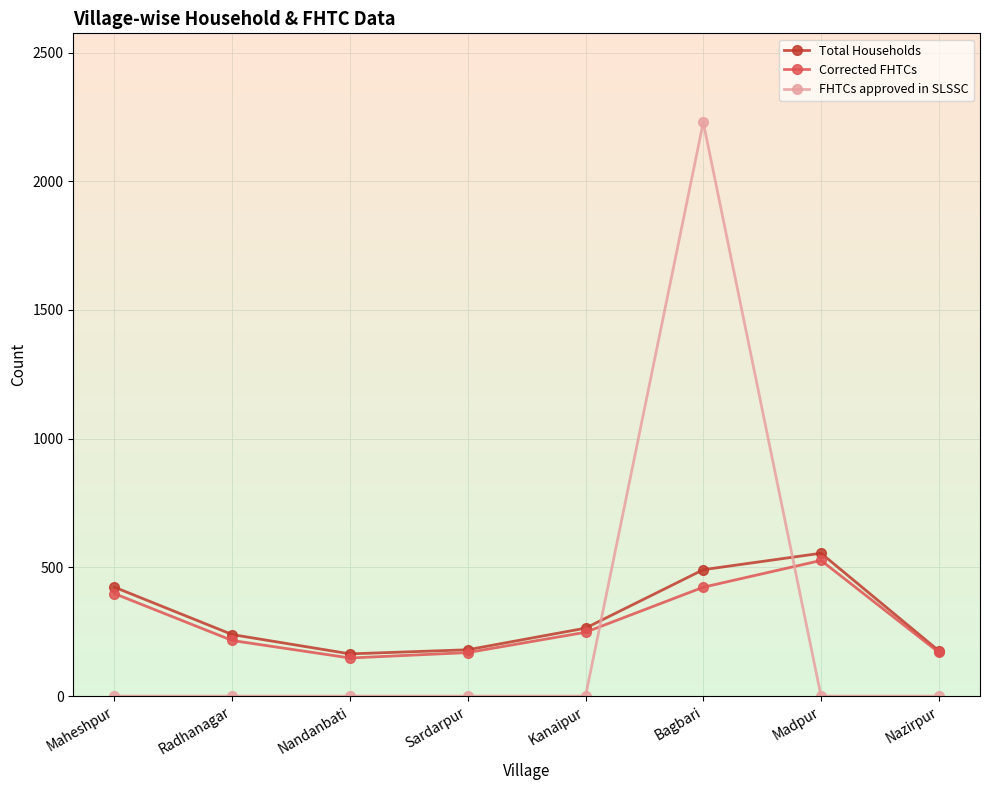

The Corrected FHTCs series shows 423 at Bagbari. True or false?

True